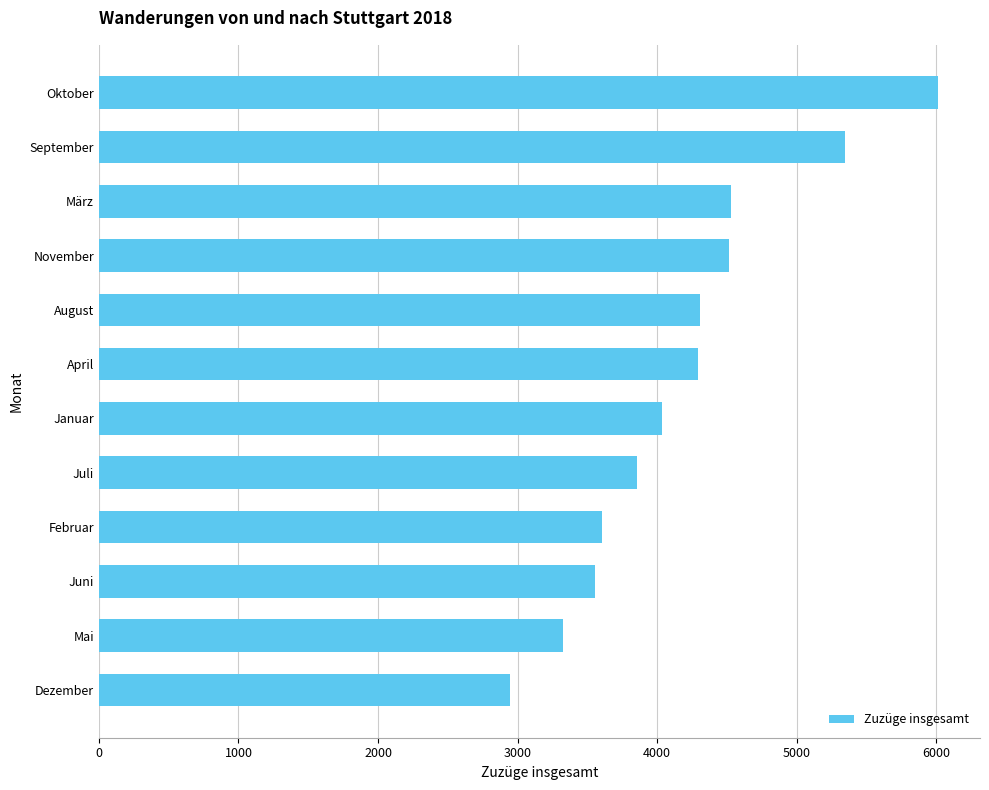

What is the difference between the maximum and minimum values?

3065